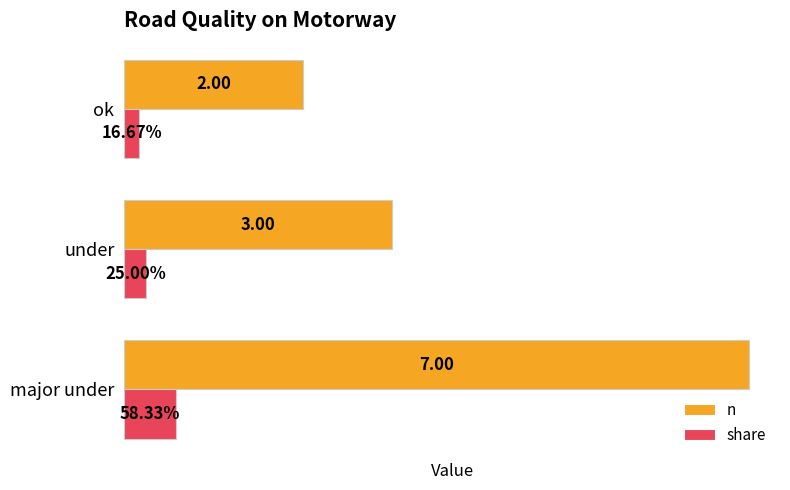

Which series has the widest spread of values?

n